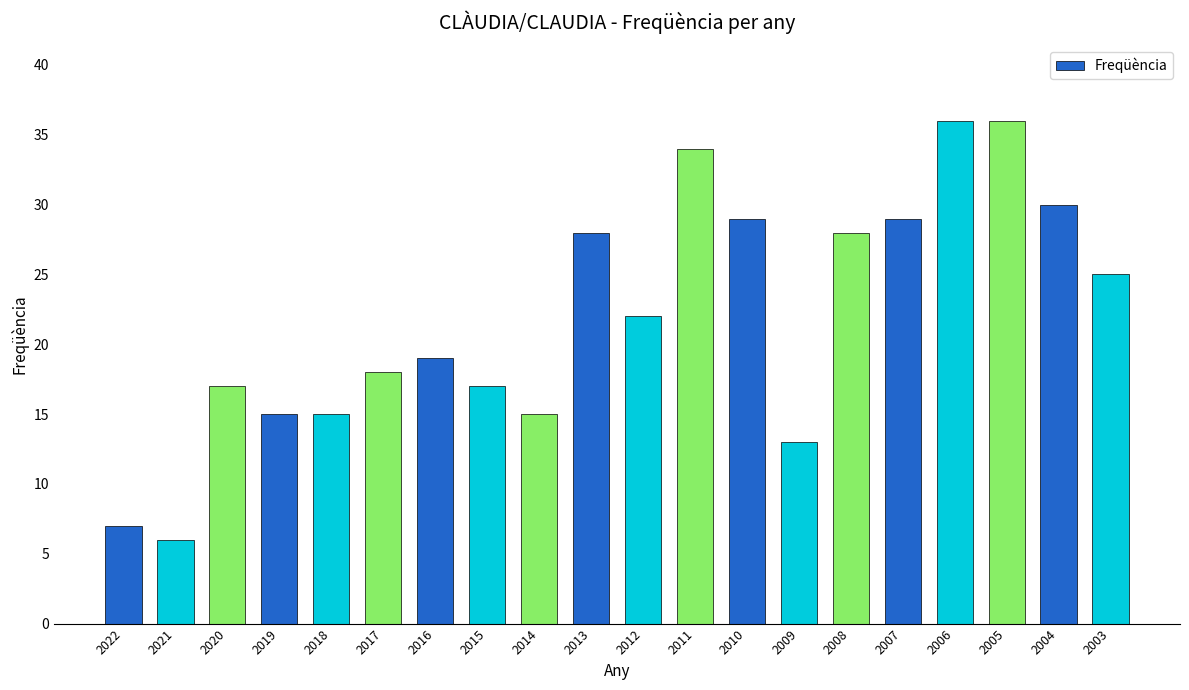

What is the maximum value shown in the chart?

36